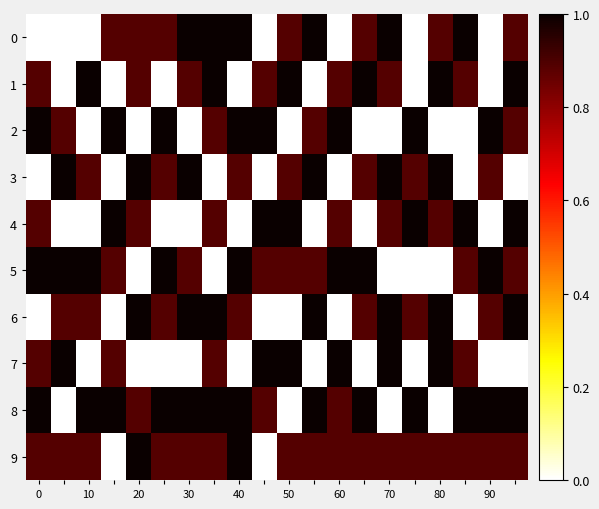

Reading left to right, list all the values displayed in this chart.

0: 0.0	0.0	0.0	0.9	0.9	0.9	1.0	1.0	1.0	0.0	0.9	1.0	0.0	0.9	1.0	0.0	0.9	1.0	0.0	0.9
1: 0.9	0.0	1.0	0.0	0.9	0.0	0.9	1.0	0.0	0.9	1.0	0.0	0.9	1.0	0.9	0.0	1.0	0.9	0.0	1.0
2: 1.0	0.9	0.0	1.0	0.0	1.0	0.0	0.9	1.0	1.0	0.0	0.9	1.0	0.0	0.0	1.0	0.0	0.0	1.0	0.9
3: 0.0	1.0	0.9	0.0	1.0	0.9	1.0	0.0	0.9	0.0	0.9	1.0	0.0	0.9	1.0	0.9	1.0	0.0	0.9	0.0
4: 0.9	0.0	0.0	1.0	0.9	0.0	0.0	0.9	0.0	1.0	1.0	0.0	0.9	0.0	0.9	1.0	0.9	1.0	0.0	1.0
5: 1.0	1.0	1.0	0.9	0.0	1.0	0.9	0.0	1.0	0.9	0.9	0.9	1.0	1.0	0.0	0.0	0.0	0.9	1.0	0.9
6: 0.0	0.9	0.9	0.0	1.0	0.9	1.0	1.0	0.9	0.0	0.0	1.0	0.0	0.9	1.0	0.9	1.0	0.0	0.9	1.0
7: 0.9	1.0	0.0	0.9	0.0	0.0	0.0	0.9	0.0	1.0	1.0	0.0	1.0	0.0	1.0	0.0	1.0	0.9	0.0	0.0
8: 1.0	0.0	1.0	1.0	0.9	1.0	1.0	1.0	1.0	0.9	0.0	1.0	0.9	1.0	0.0	1.0	0.0	1.0	1.0	1.0
9: 0.9	0.9	0.9	0.0	1.0	0.9	0.9	0.9	1.0	0.0	0.9	0.9	0.9	0.9	0.9	0.9	0.9	0.9	0.9	0.9